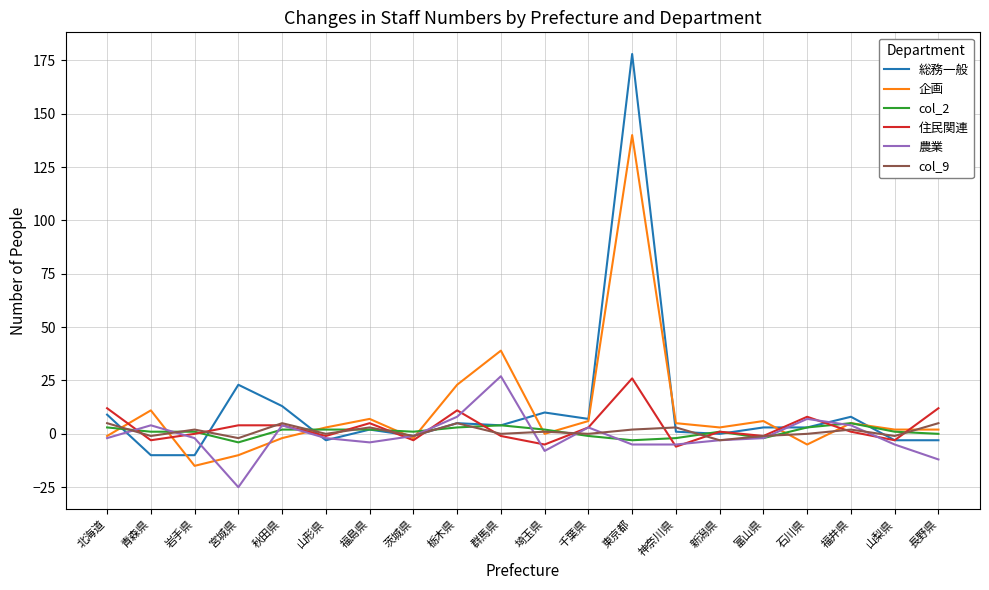

True or false: col_9 has more than 0 points higher than both neighbors.

True